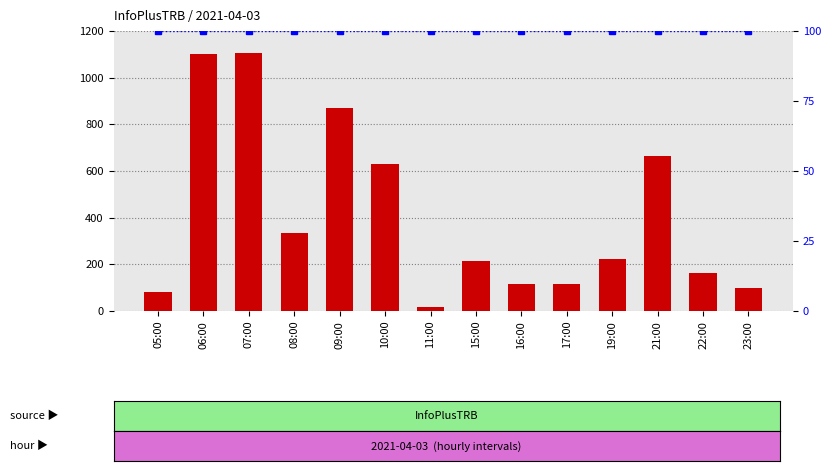

At 08:00, list the series in order from smallest to largest.

percentile rank within the sample, count